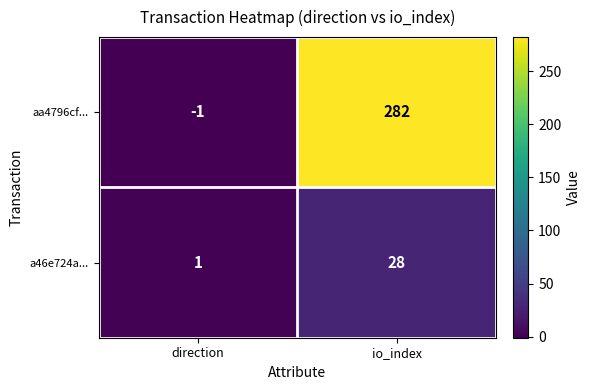

What is the greatest value displayed?

282